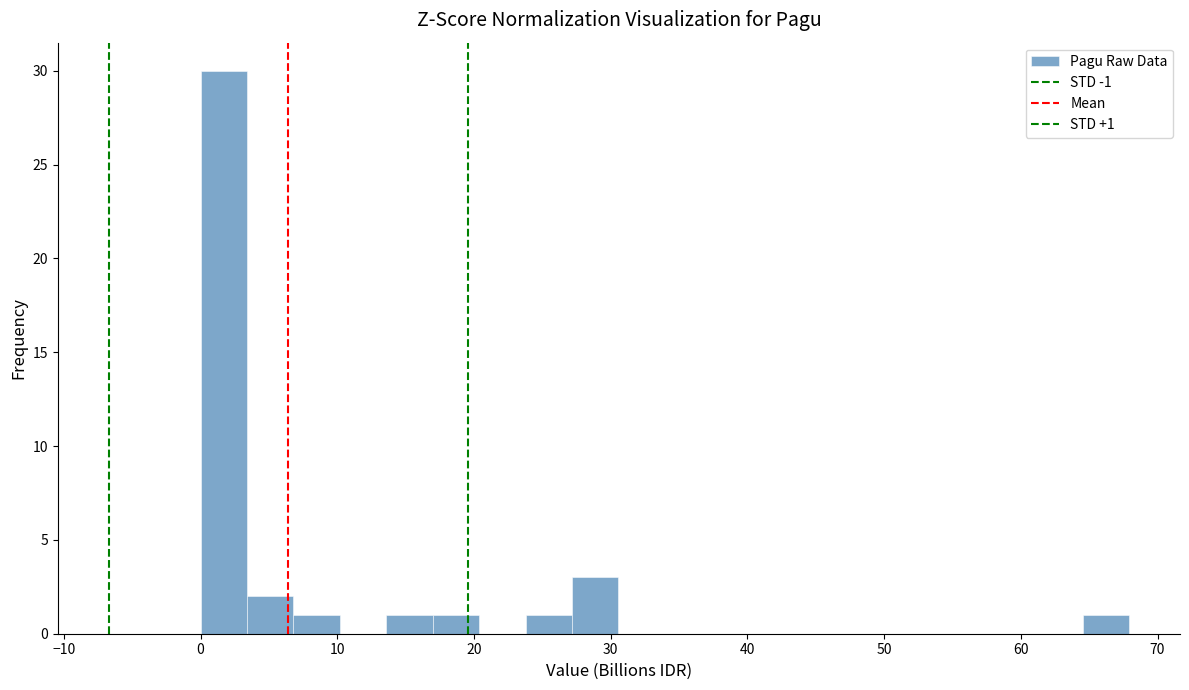

Around what value on the x-axis is the tallest bar? Give the approximate position of its centre, as read against the axis.

2